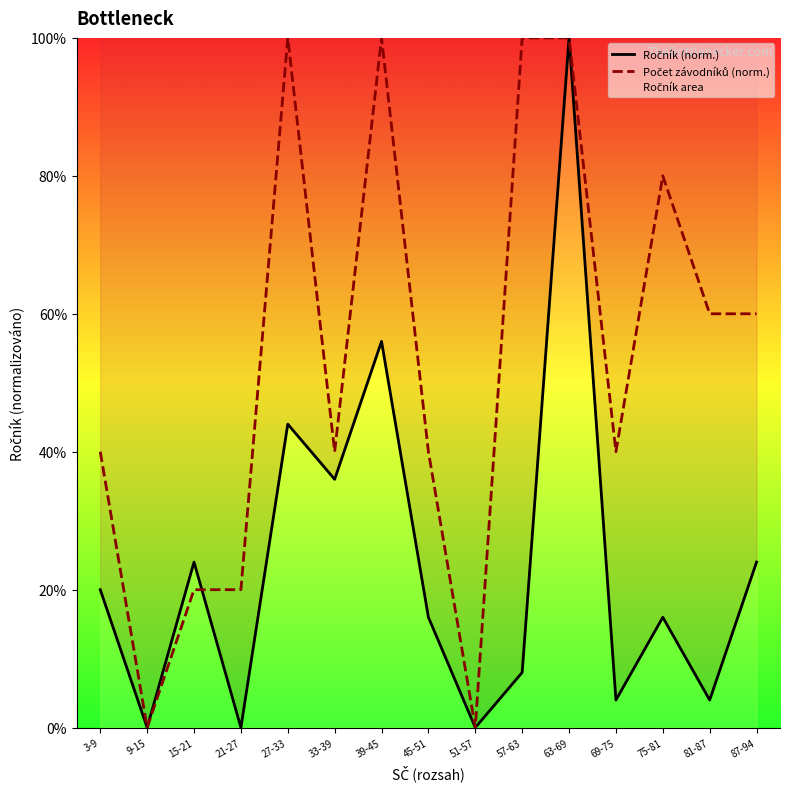

What is the value of the Počet závodníků (norm.) point at the 1st from the left?

40.0